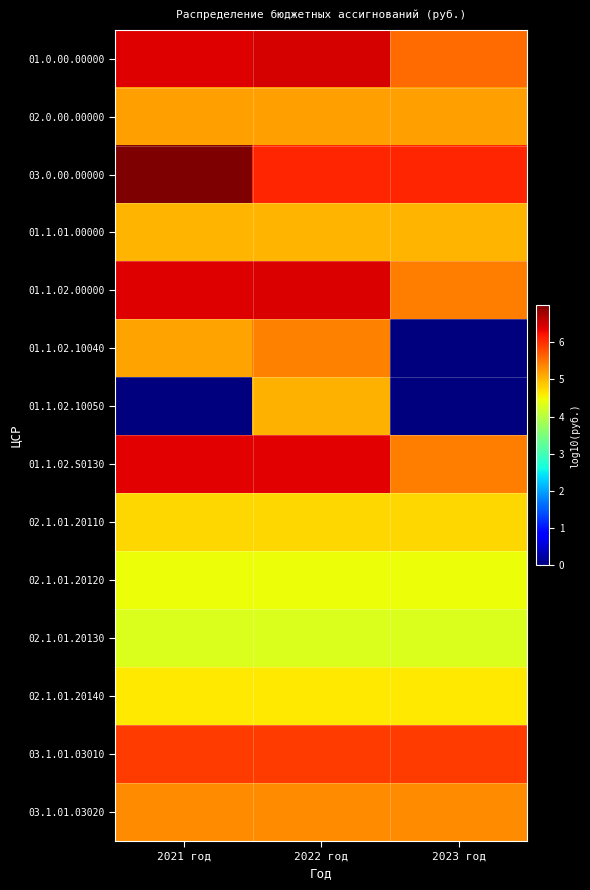

Count the number of data series in this chart.

14